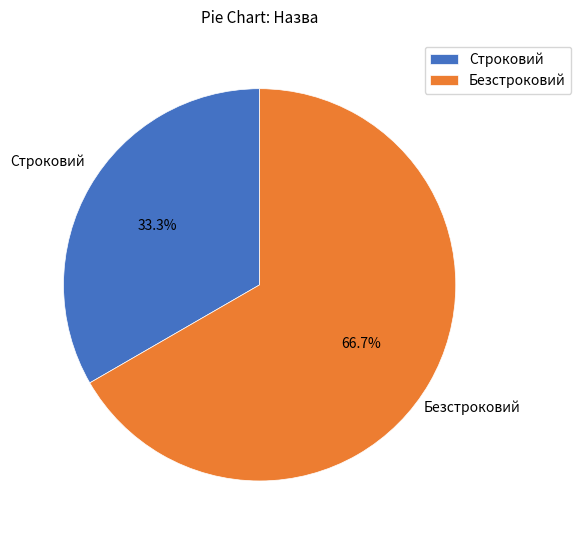

Which slice is the smallest?

Строковий